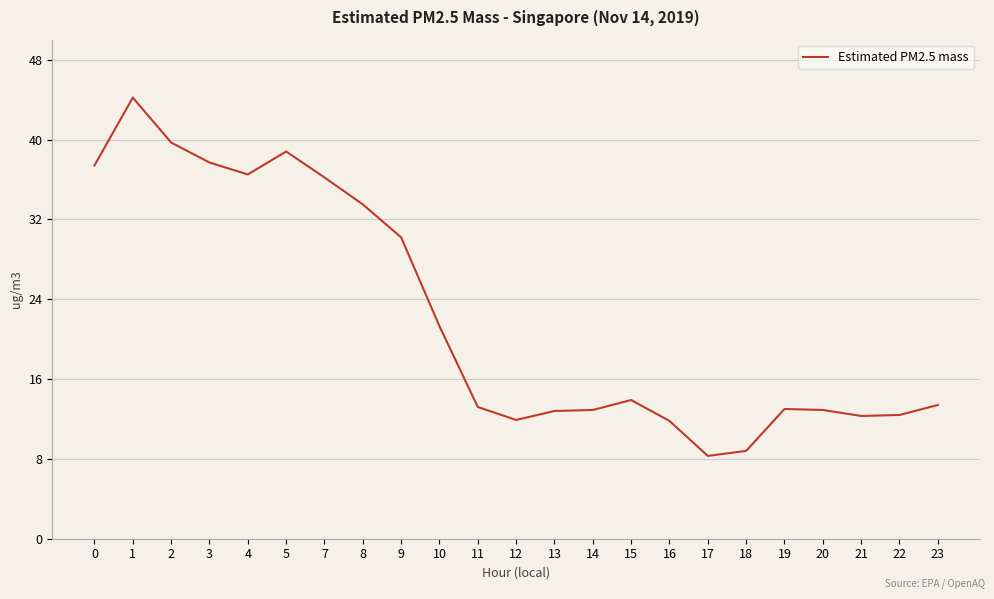

Between 22 and 10, which is larger?

10